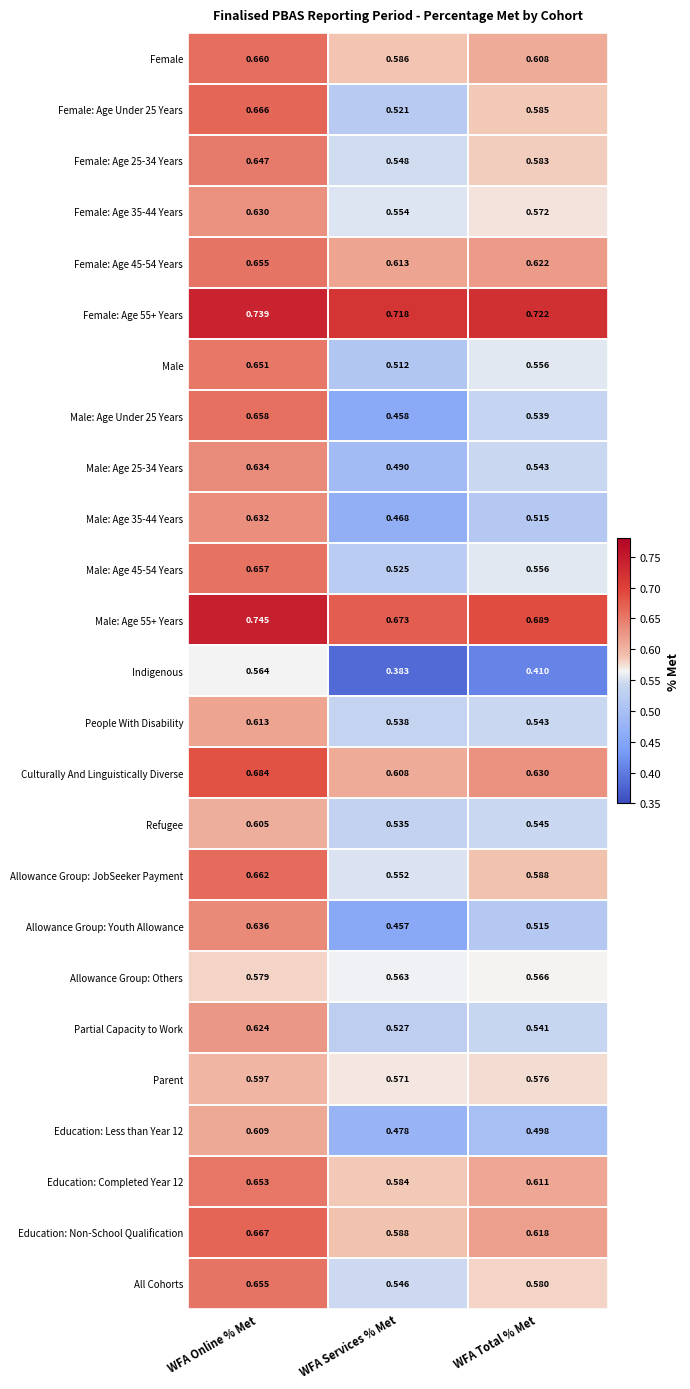

Rank the categories by Female value from highest to lowest.

WFA Online % Met, WFA Total % Met, WFA Services % Met